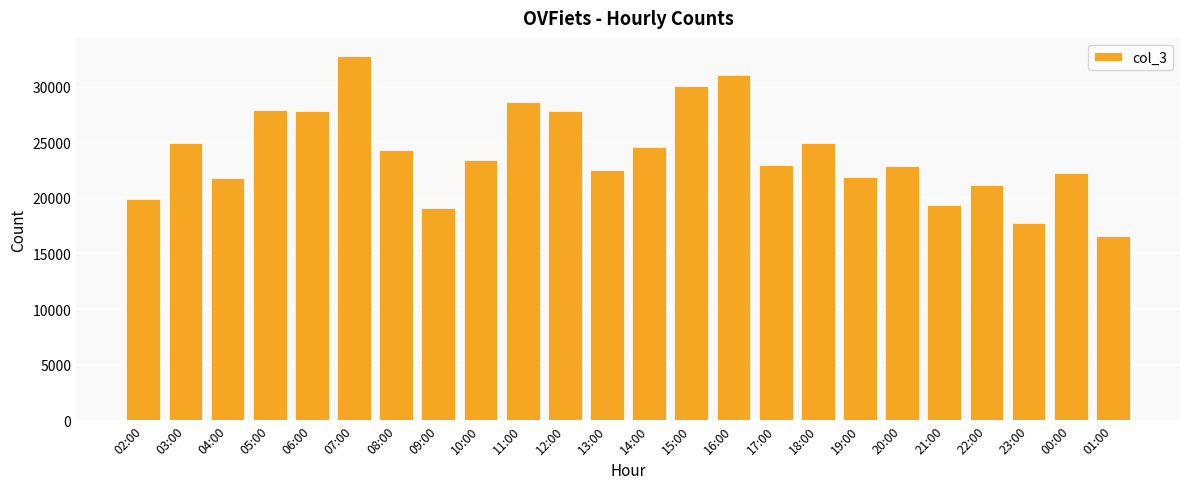

What position from the right is 07:00?

19